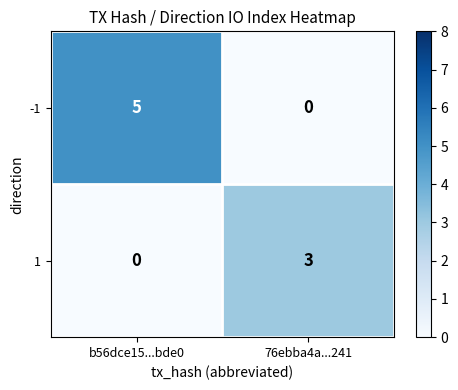

What is the difference between the highest and lowest values at b56dce15...bde0?

5